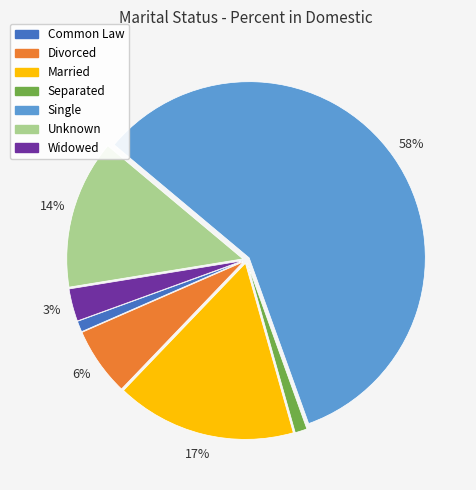

What is the largest slice in the pie chart?

Single